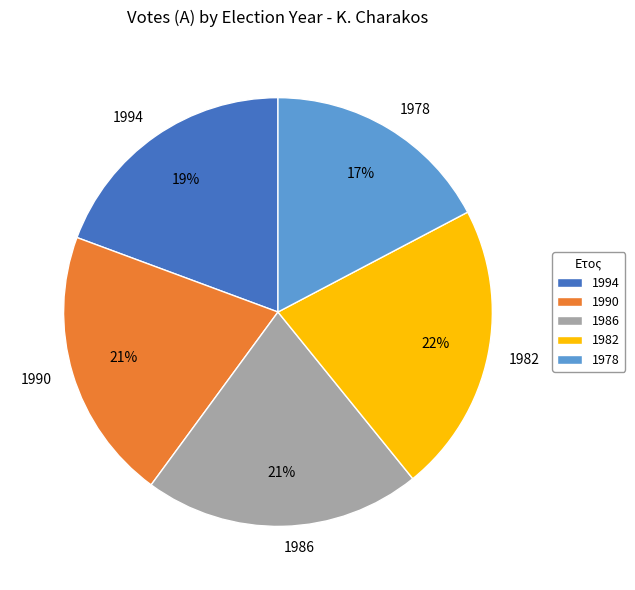

True or false: 1986 accounts for 21% of the total.

True